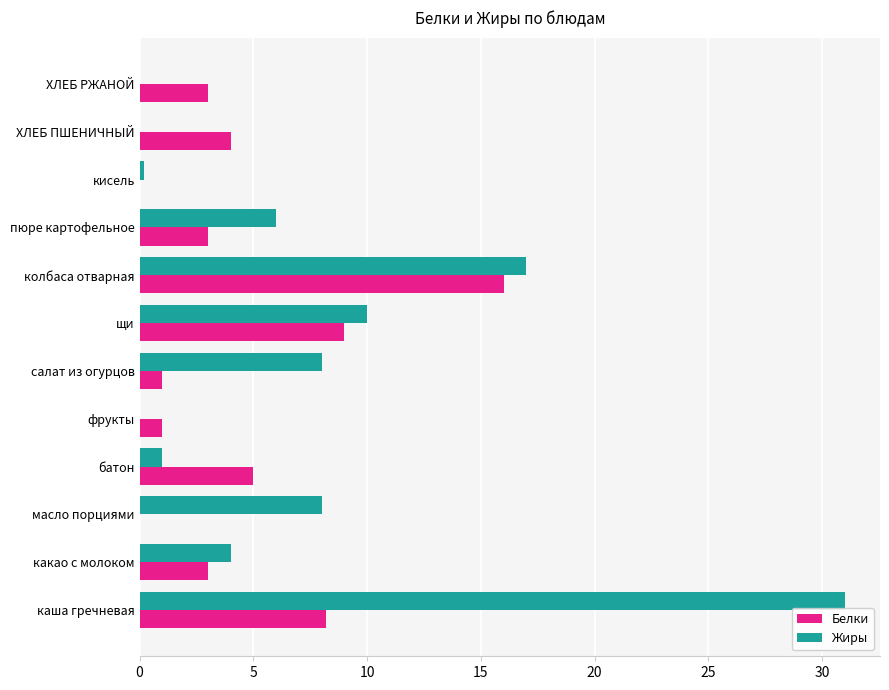

Count the number of data series in this chart.

2